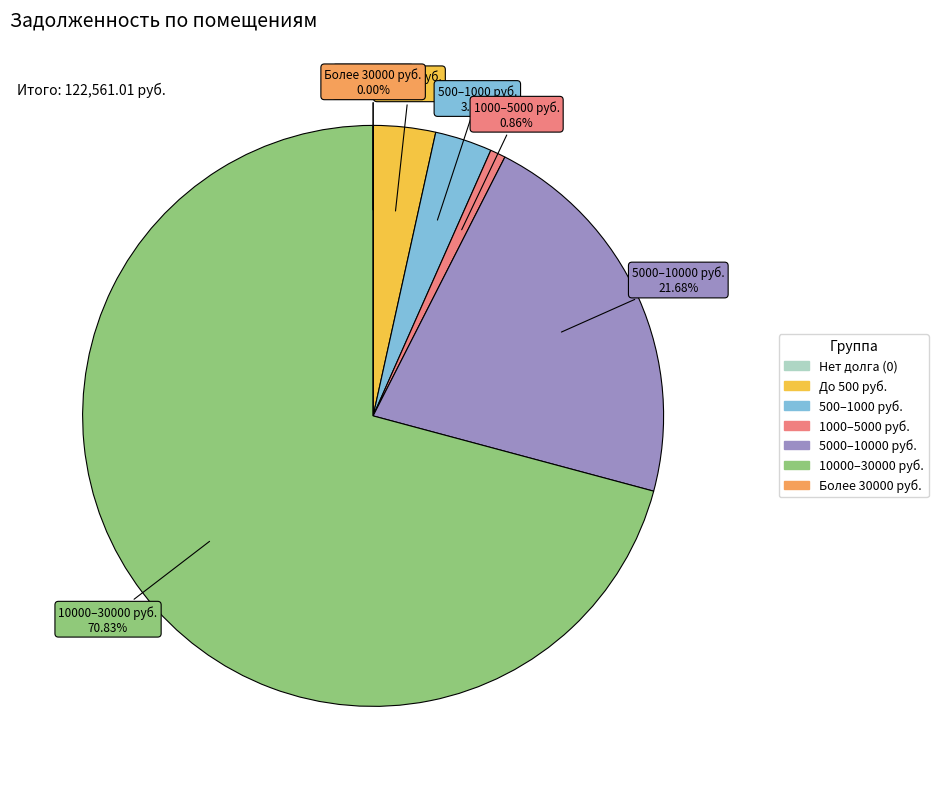

Does any single category account for the majority?

Yes